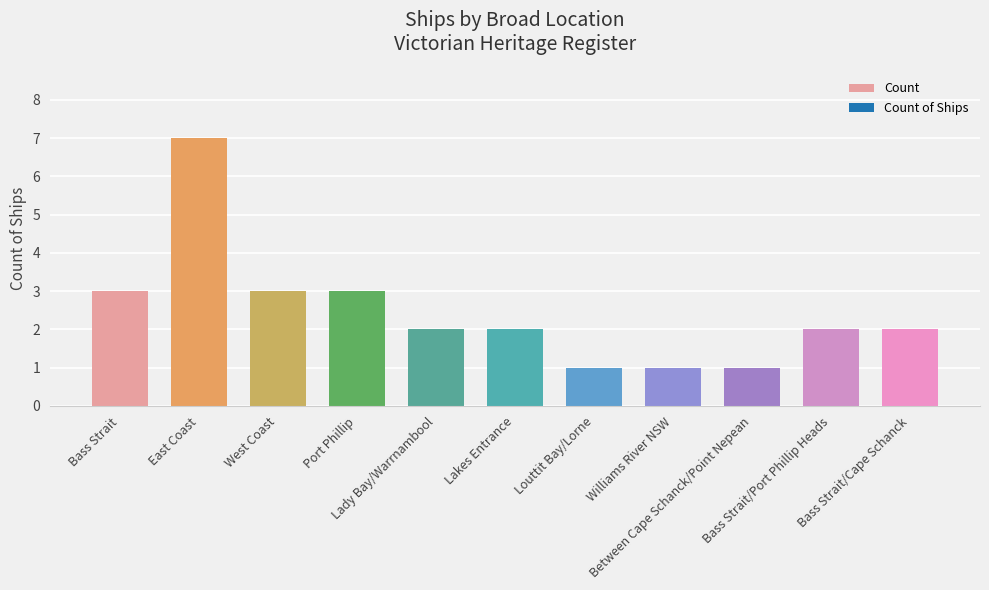

What is the greatest value displayed?

7